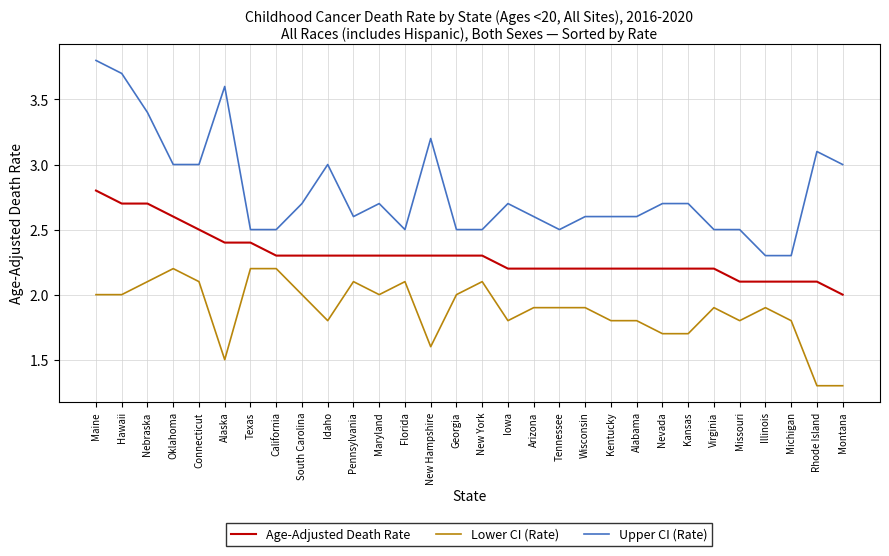

Rank the series at Connecticut from lowest to highest value.

Lower CI (Rate), Age-Adjusted Death Rate, Upper CI (Rate)